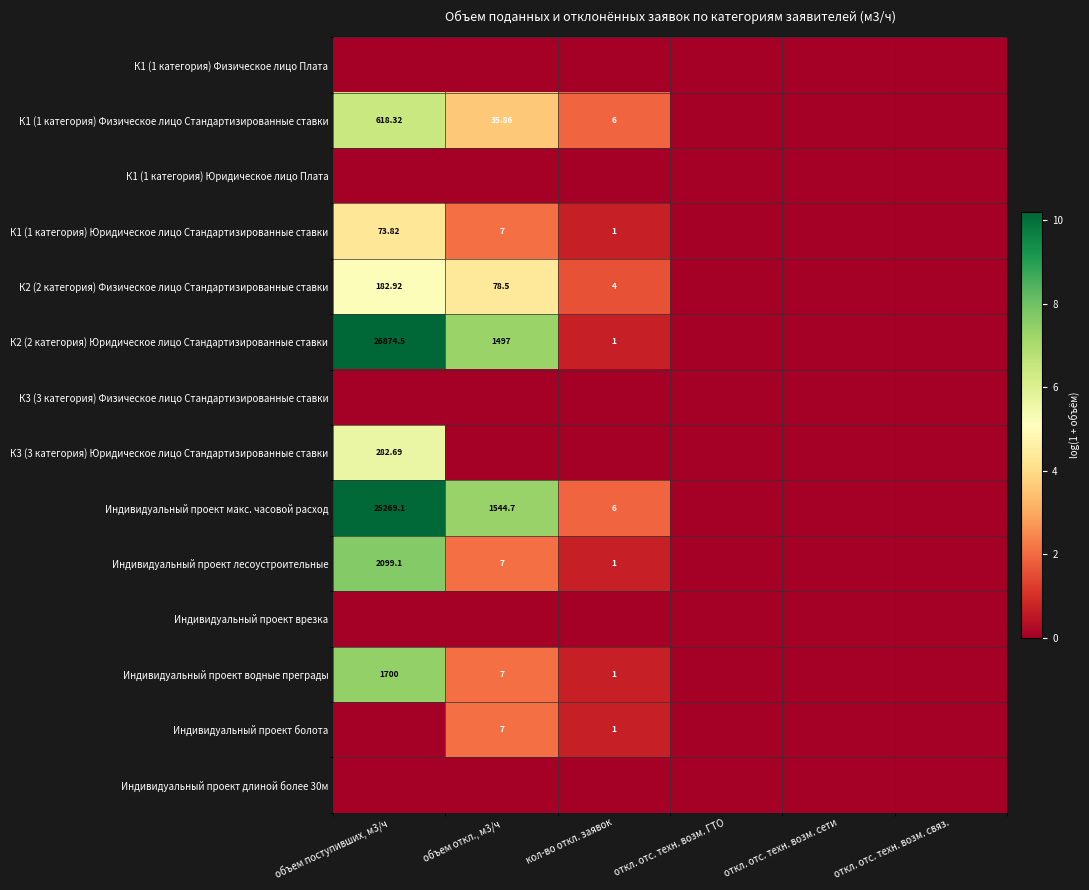

At откл. отс. техн. возм. ГТО, list the series in order from largest to smallest.

К1 (1 категория) Физическое лицо Плата, К1 (1 категория) Физическое лицо Стандартизированные ставки, К1 (1 категория) Юридическое лицо Плата, К1 (1 категория) Юридическое лицо Стандартизированные ставки, К2 (2 категория) Физическое лицо Стандартизированные ставки, К2 (2 категория) Юридическое лицо Стандартизированные ставки, К3 (3 категория) Физическое лицо Стандартизированные ставки, К3 (3 категория) Юридическое лицо Стандартизированные ставки, Индивидуальный проект макс. часовой расход, Индивидуальный проект лесоустроительные, Индивидуальный проект врезка, Индивидуальный проект водные преграды, Индивидуальный проект болота, Индивидуальный проект длиной более 30м